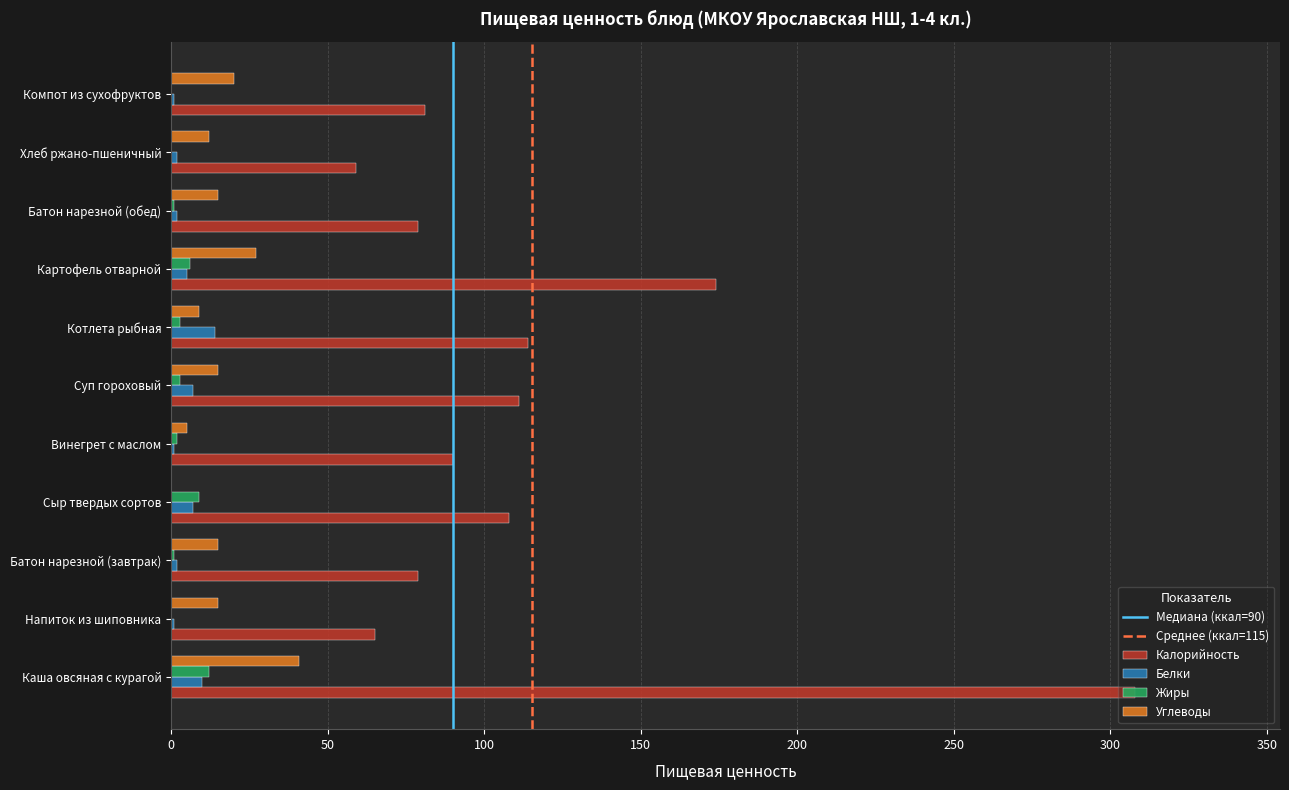

Is the value of Калорийность at Сыр твердых сортов greater than the value of Белки at Батон нарезной (завтрак)?

Yes